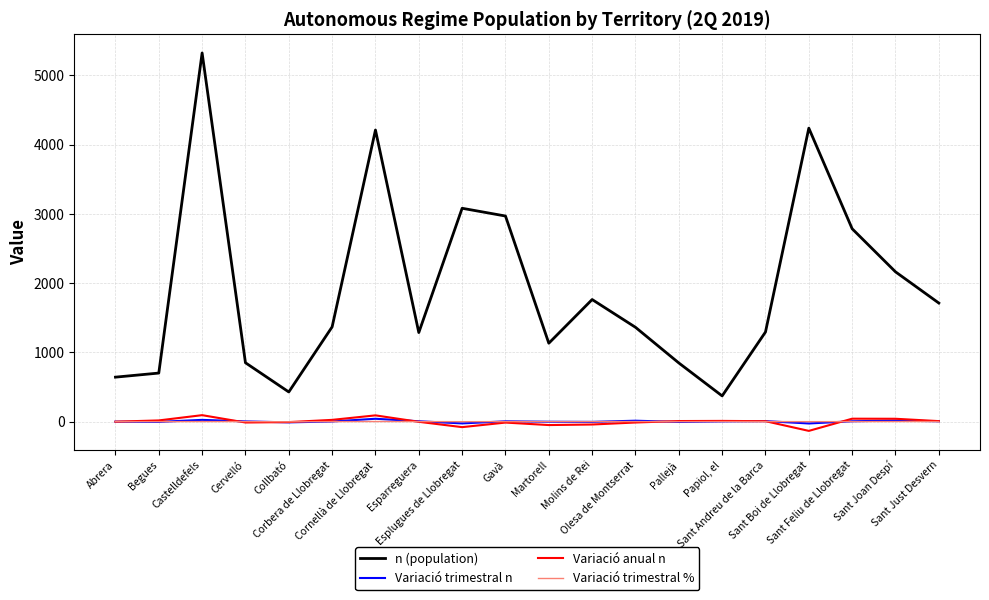

The n (population) series shows 2163.0 at Sant Joan Despí. True or false?

True